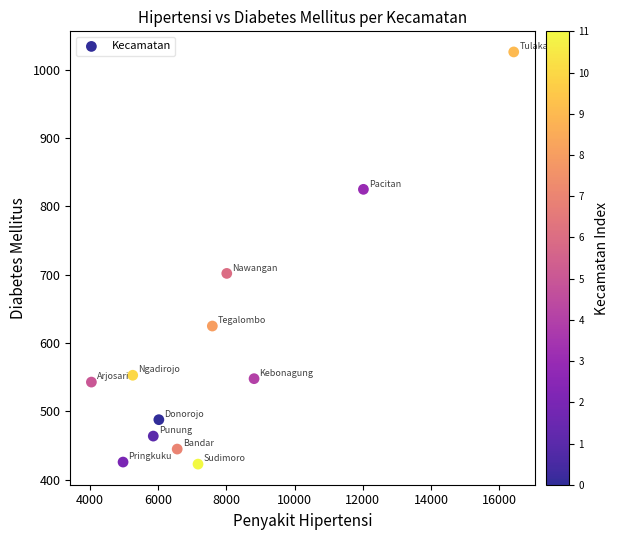

What Y value in the scatter plot is closest to 724?

702